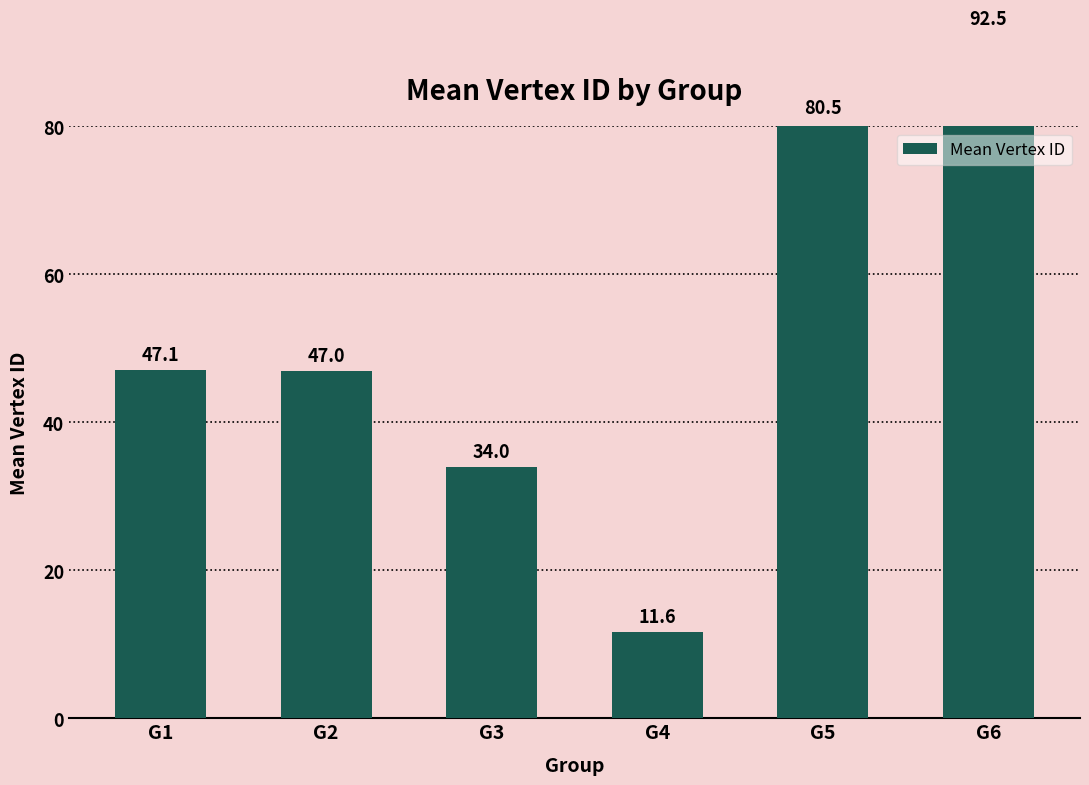

Reading left to right, transcribe all the data shown in this chart.

47.1	47.0	34.0	11.6	80.5	92.5